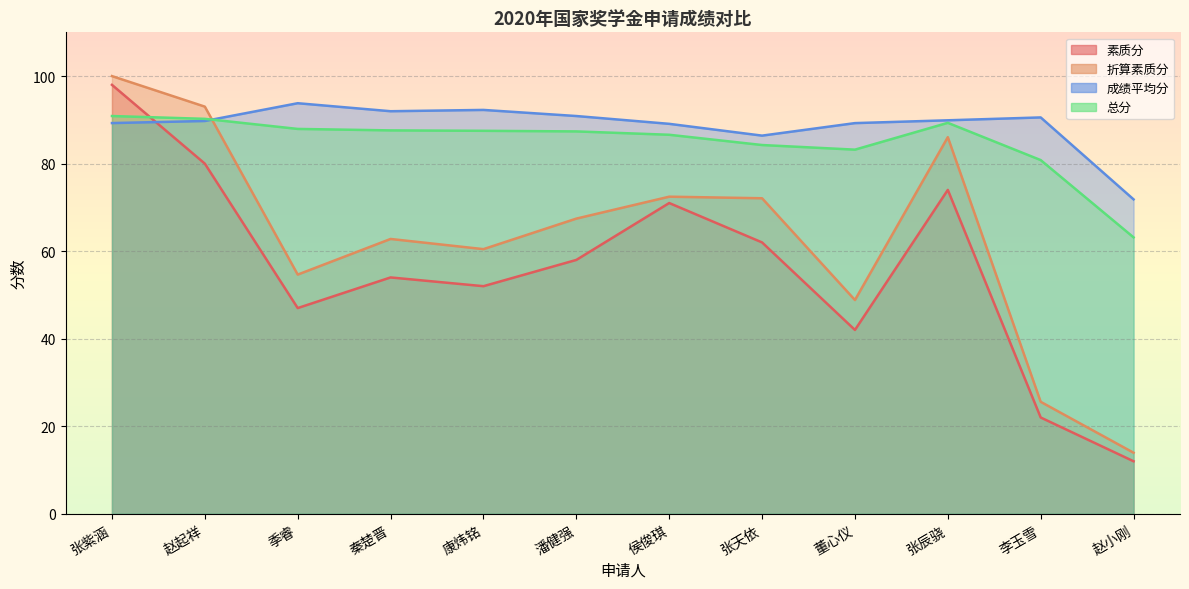

True or false: 折算素质分 and 素质分 intersect in this chart.

False